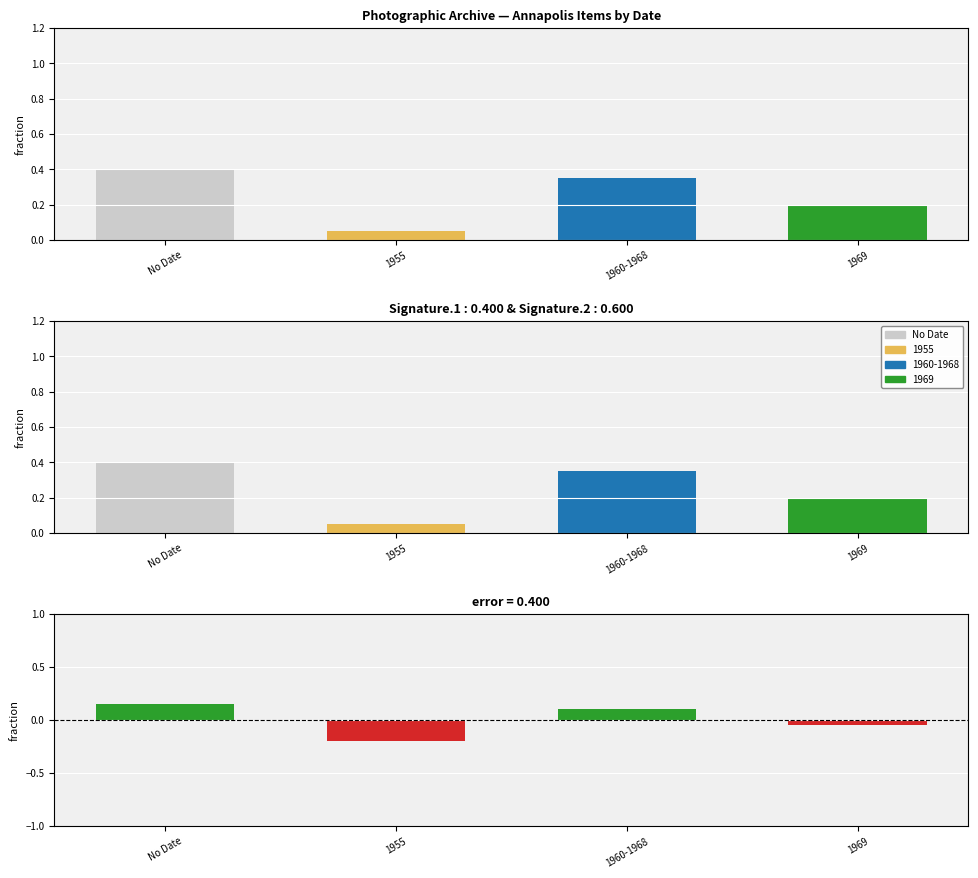

Count the Residual values in the range 0 to 1.

2